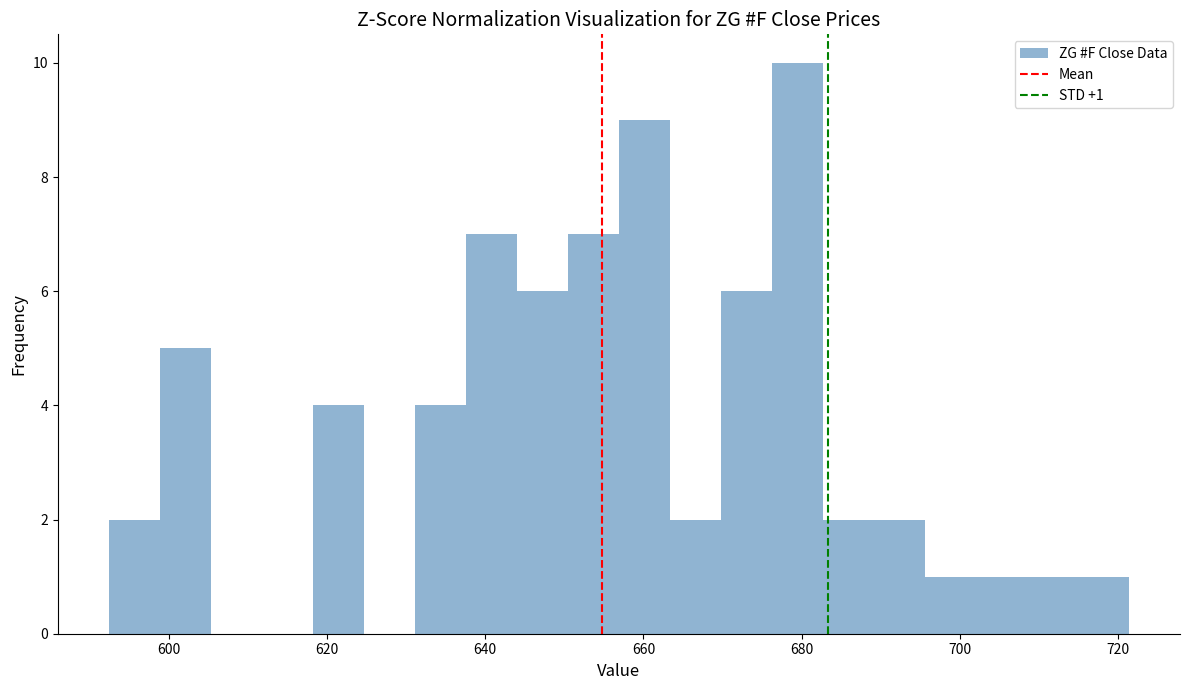

Around what value on the x-axis is the tallest bar? Give the approximate position of its centre, as read against the axis.

680